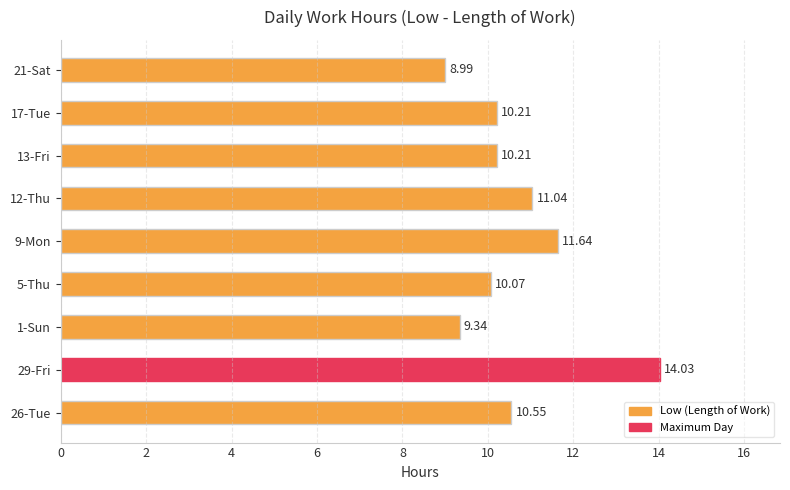

What is the change in value from 1-Sun to 17-Tue?

+0.9